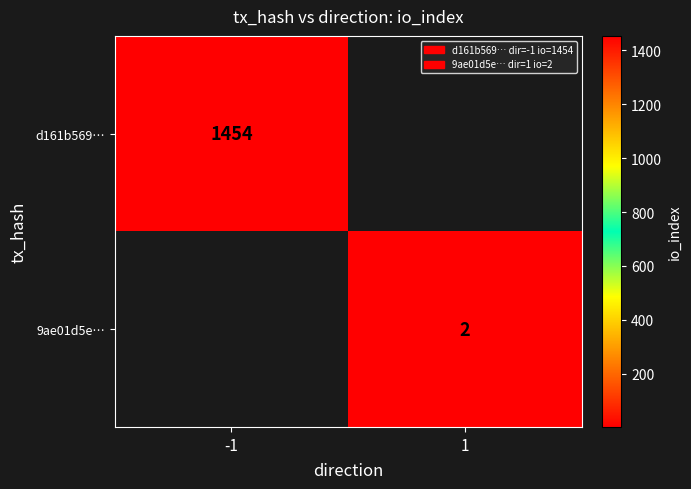

The 9ae01d5e… series shows 1 at 1. True or false?

False